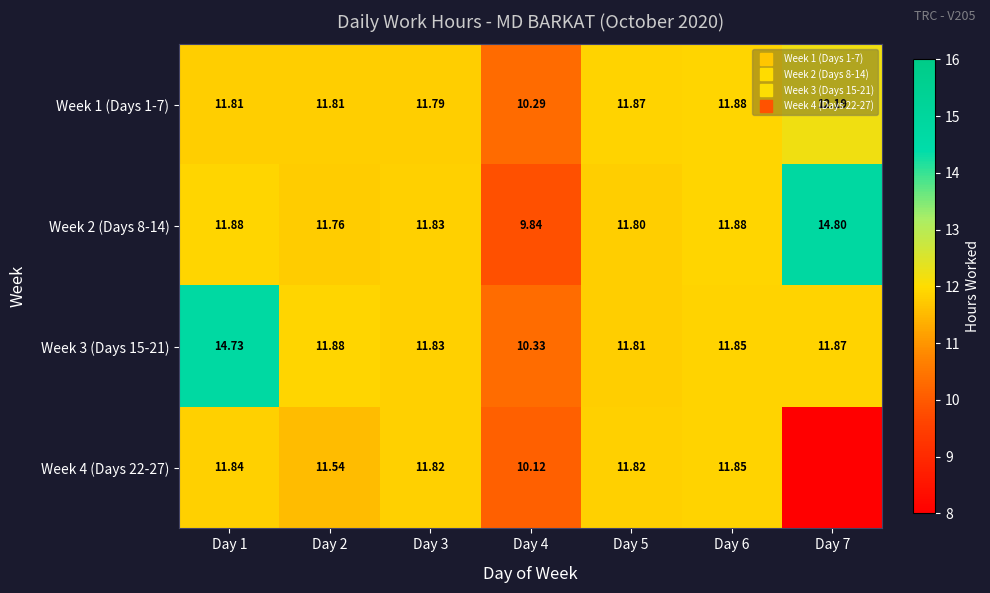

What is the total value across all series at Day 1?

50.3